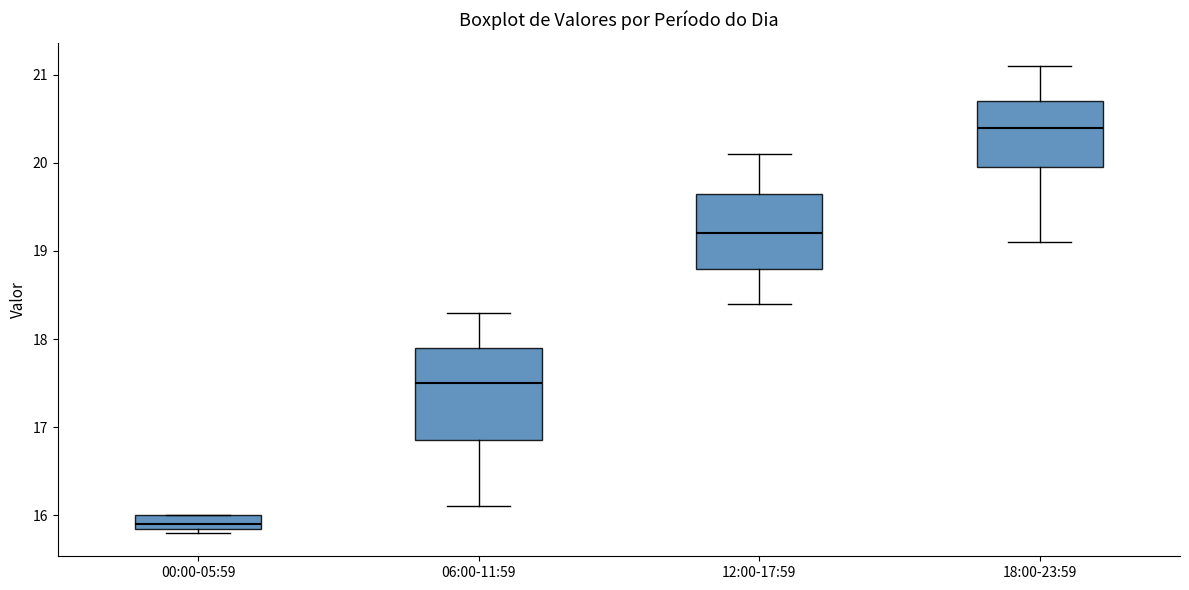

Which box has the lowest median line?

00:00-05:59